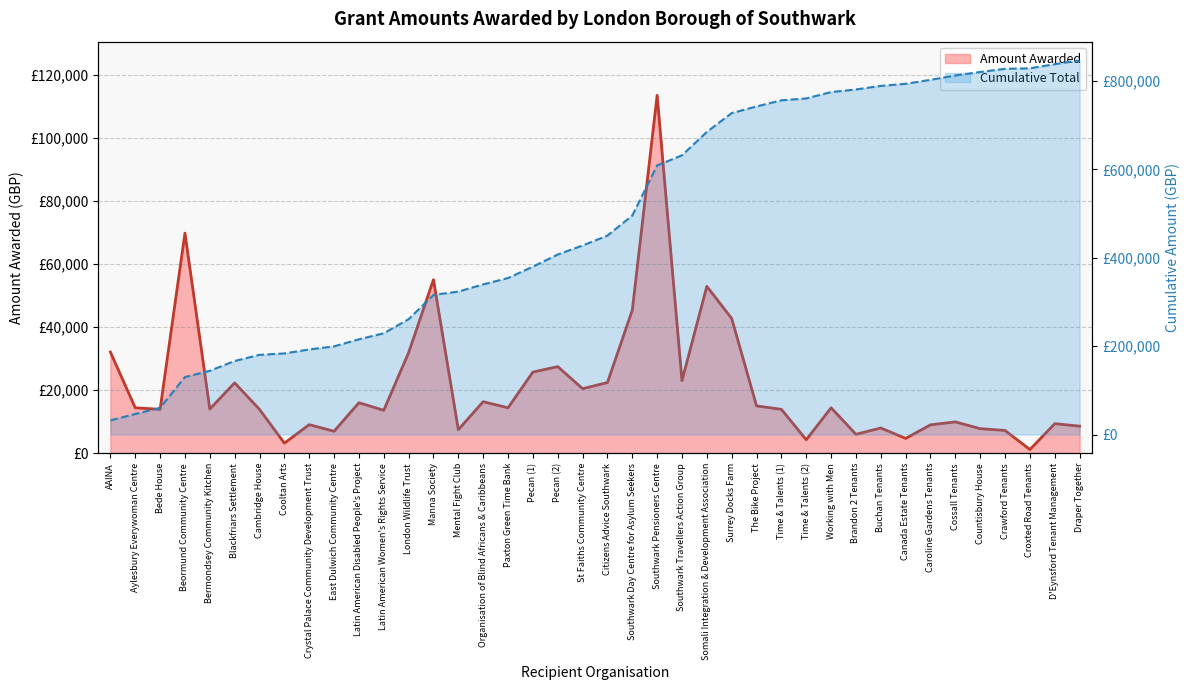

What is the sum of the Cumulative Total values at Manna Society and Southwark Pensioners Centre?

925001.0